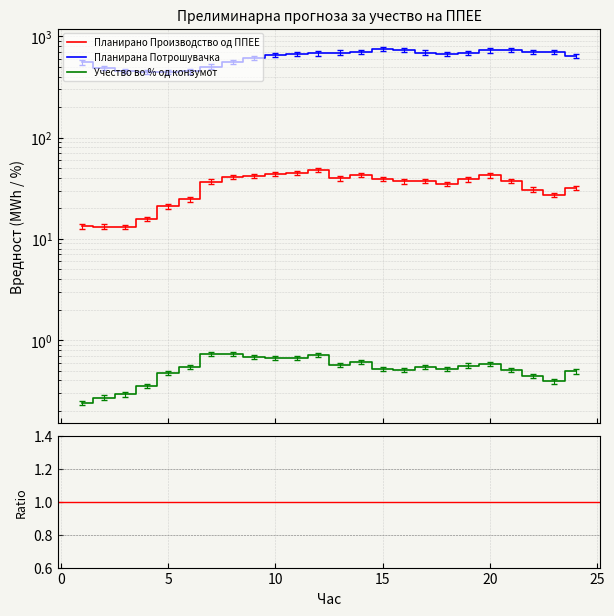

Which has a higher value, 12 or 10?

12